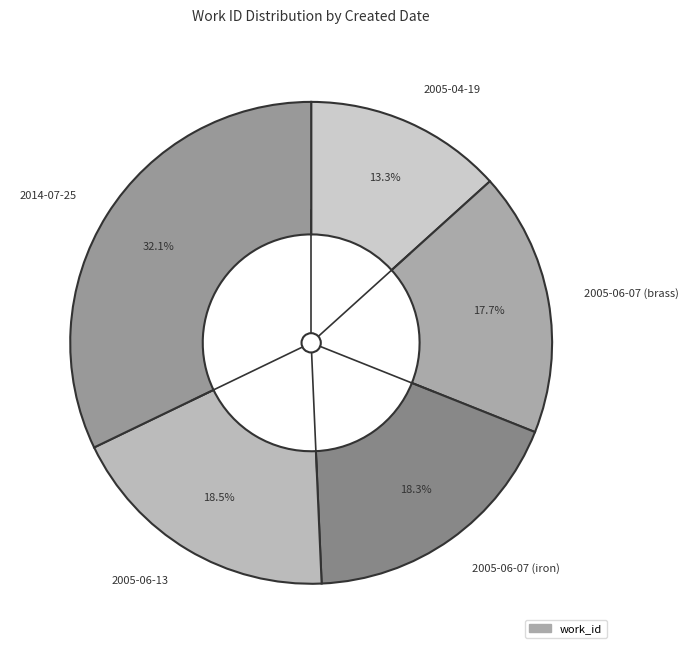

To the nearest percent, what percentage of the pie is 2005-04-19?

13%